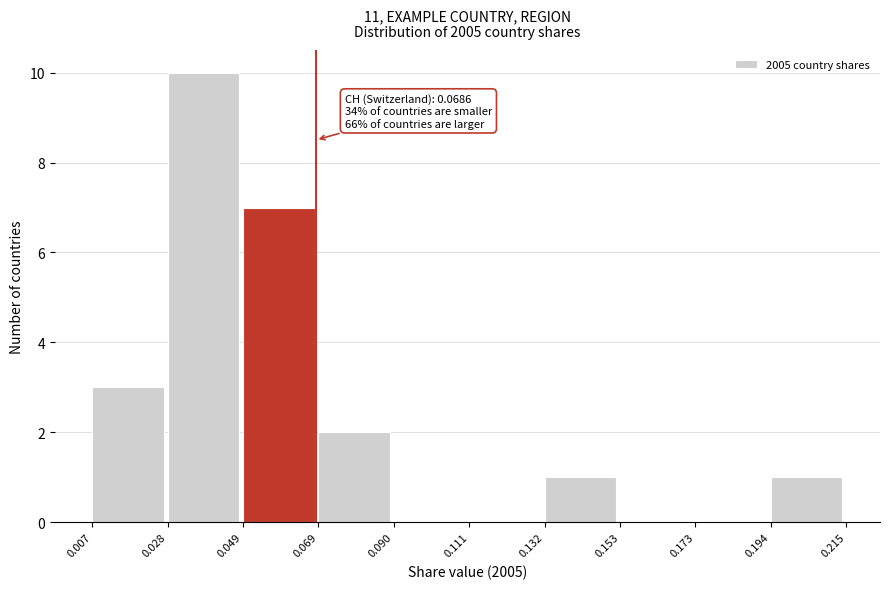

Over which range of the x-axis is the bar tallest?

0.028 to 0.049